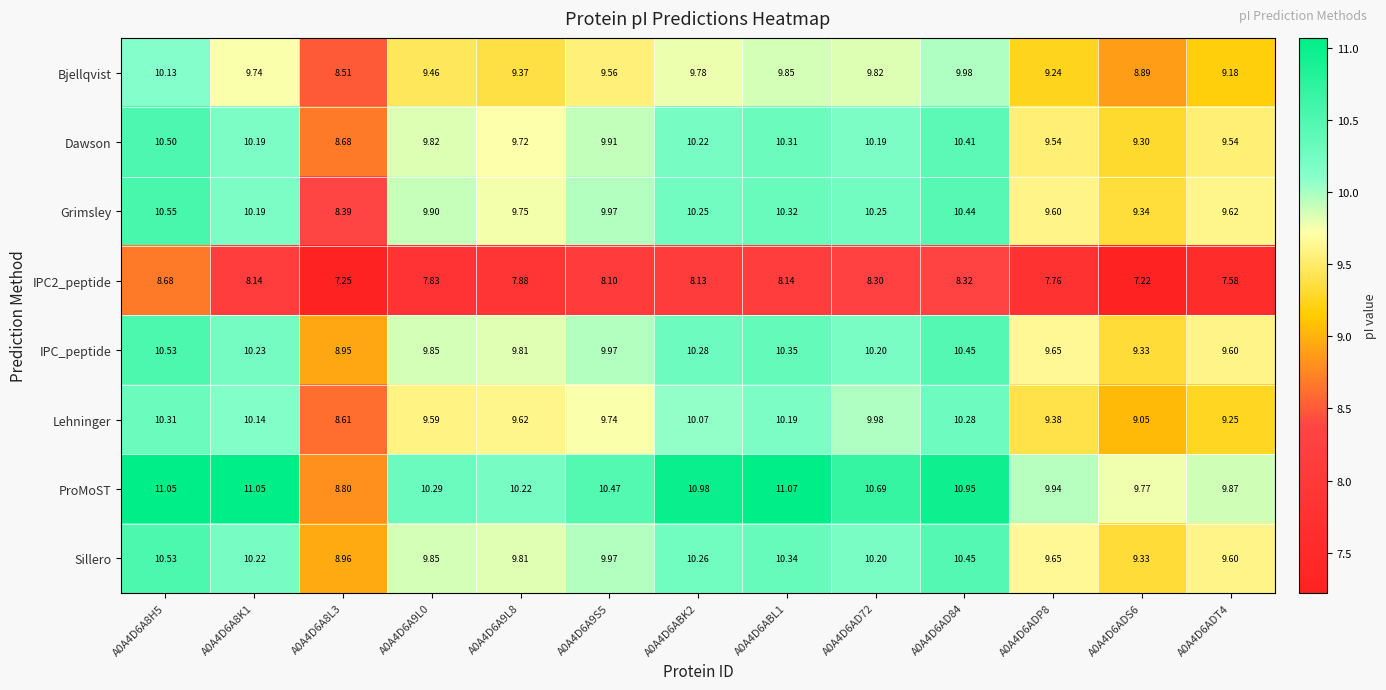

Which series has the largest total across all categories?

ProMoST